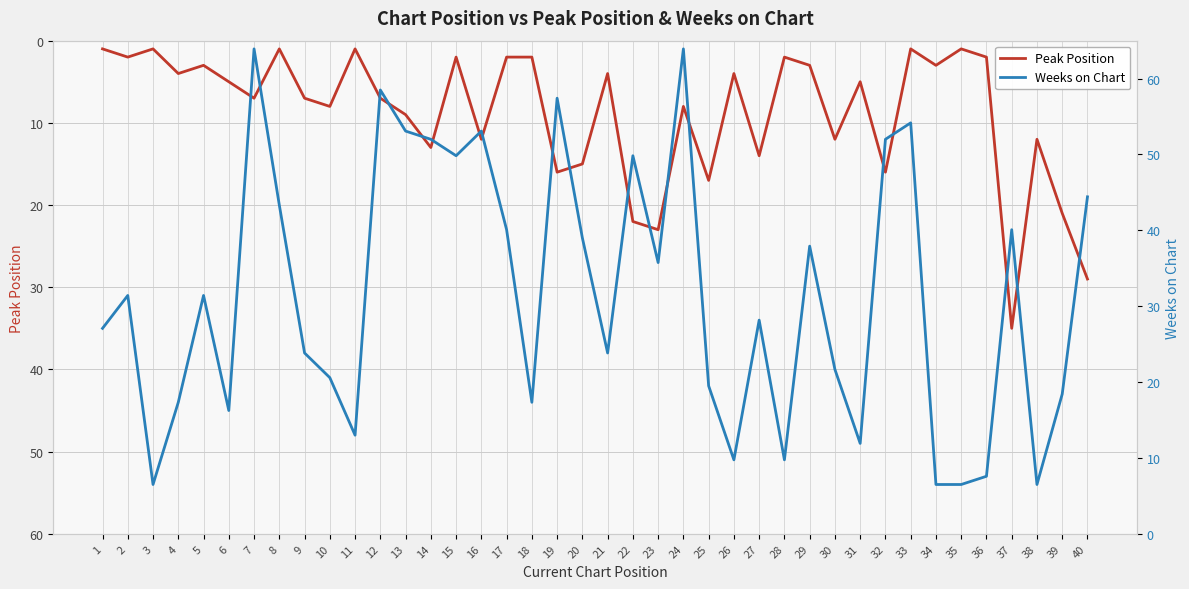

Rank the series by their average value, from highest to lowest.

Weeks on Chart, Peak Position